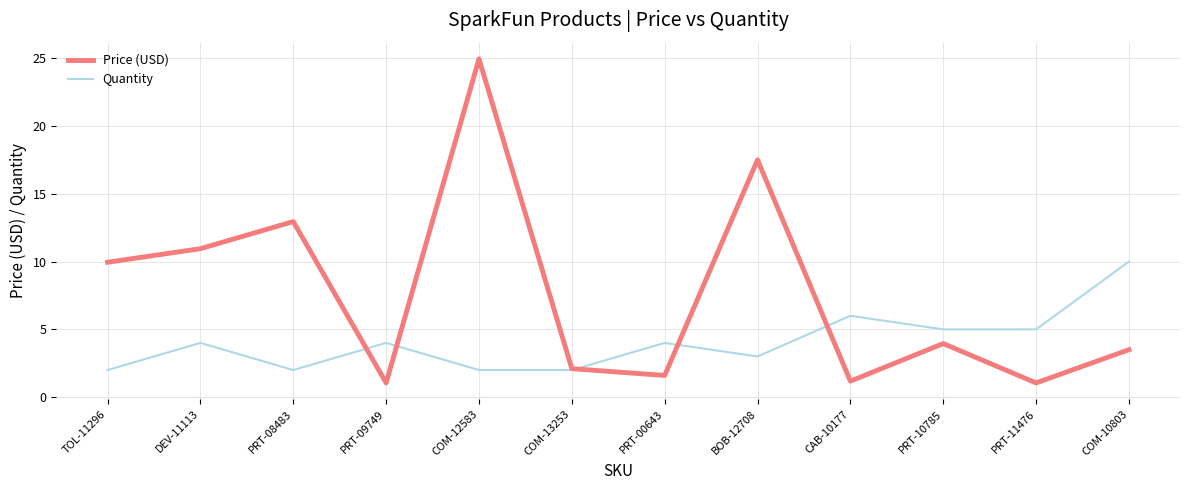

What are all the series names shown in the legend?

Price (USD), Quantity